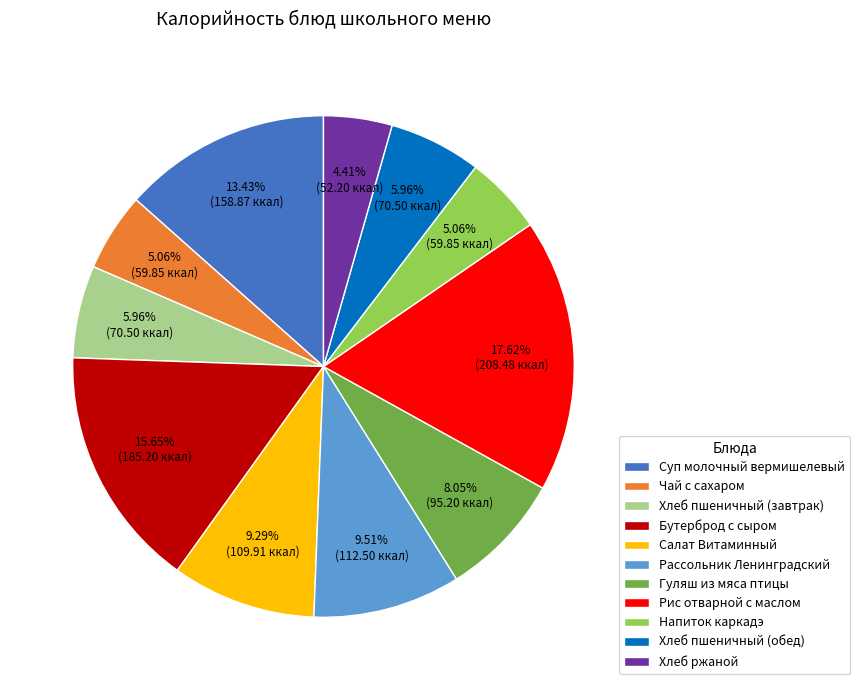

Which has a higher value, Салат Витаминный or Рис отварной с маслом?

Рис отварной с маслом